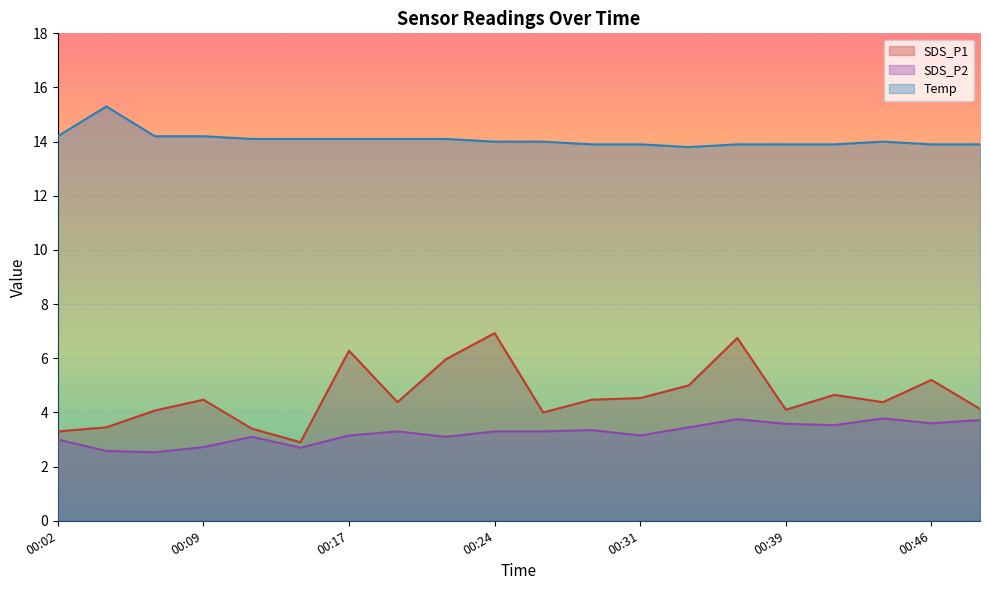

True or false: Temp has more than 1 points higher than both neighbors.

True